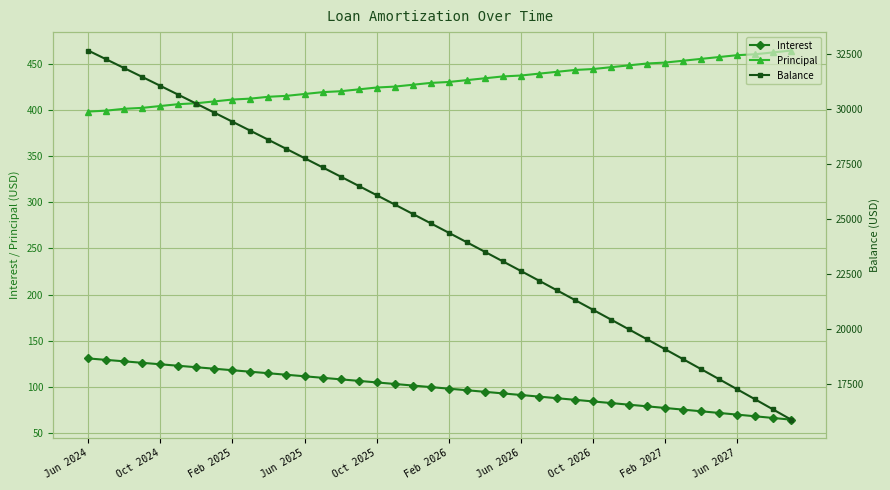

What are all the series names shown in the legend?

Interest, Principal, Balance